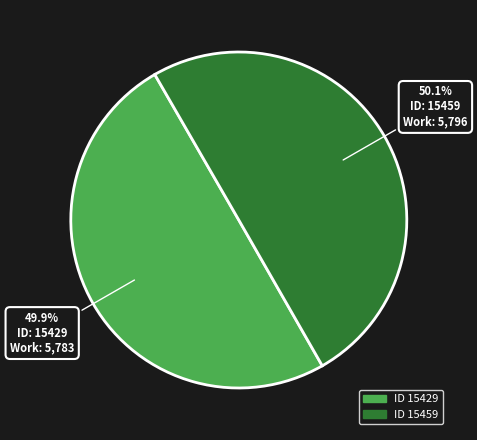

Rank the categories by value from lowest to highest.

15429, 15459